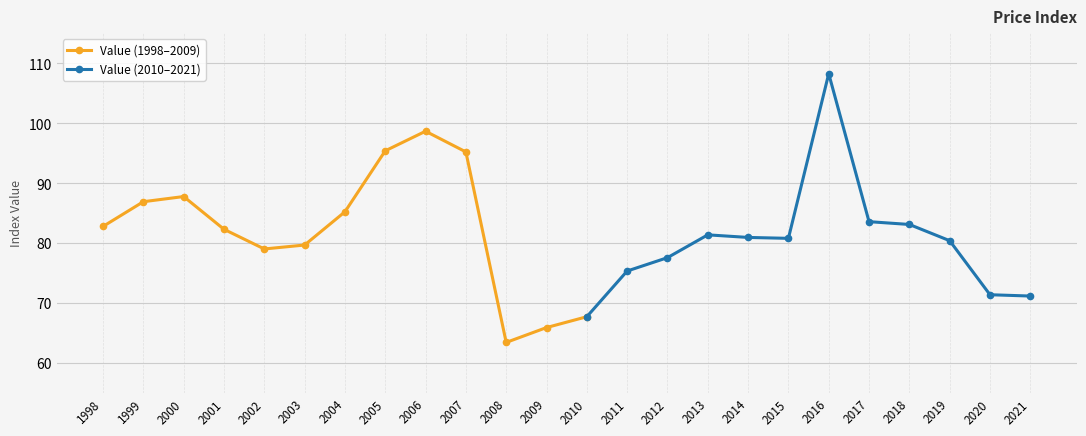

What is the maximum value shown in the chart?

108.3